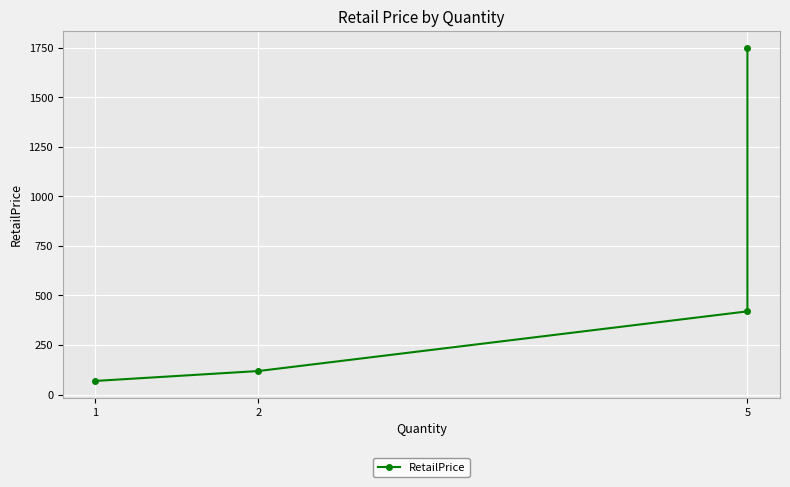

What is the change in value from 1 to 2?

+50.0